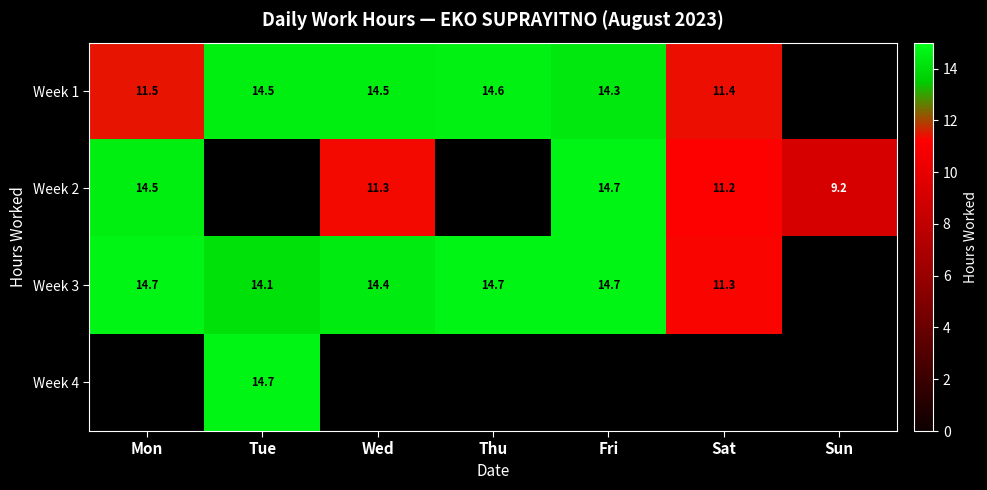

Is the value of Week 1 at Wed greater than the value of Week 4 at Wed?

No